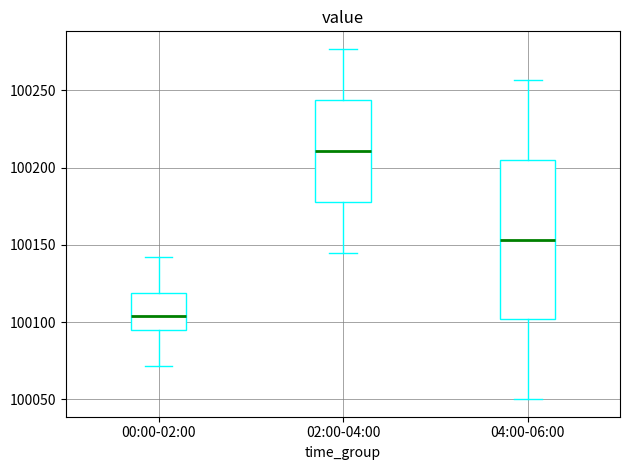

Where does the upper whisker of the box for 02:00-04:00 end on the y-axis? The values are not printed on the chart, so give them approximately, as read against the axis.

100275